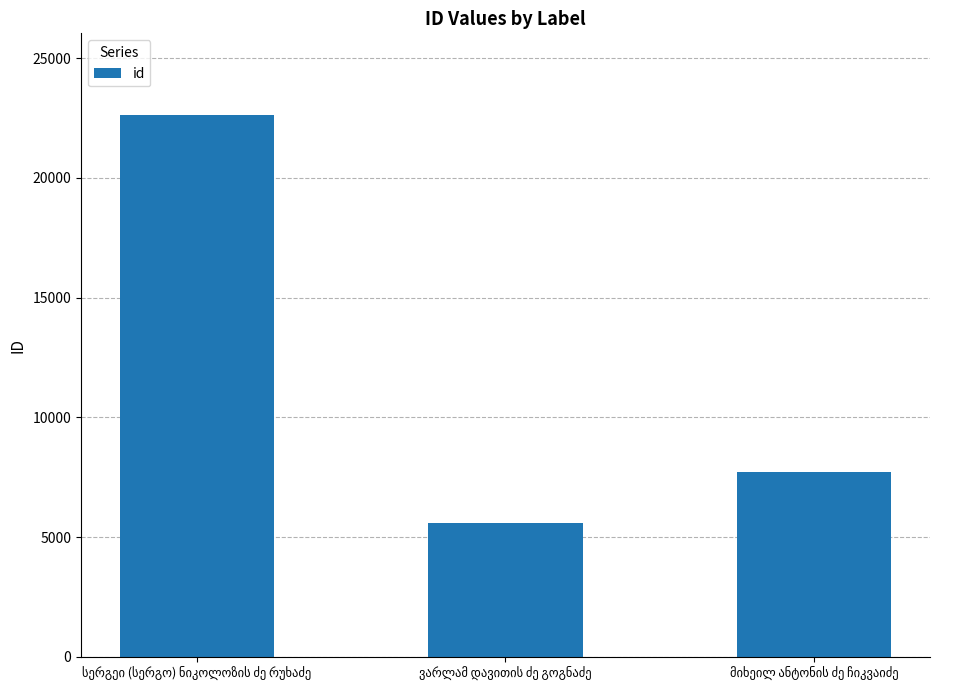

What is the difference between the maximum and second lowest values?

14939